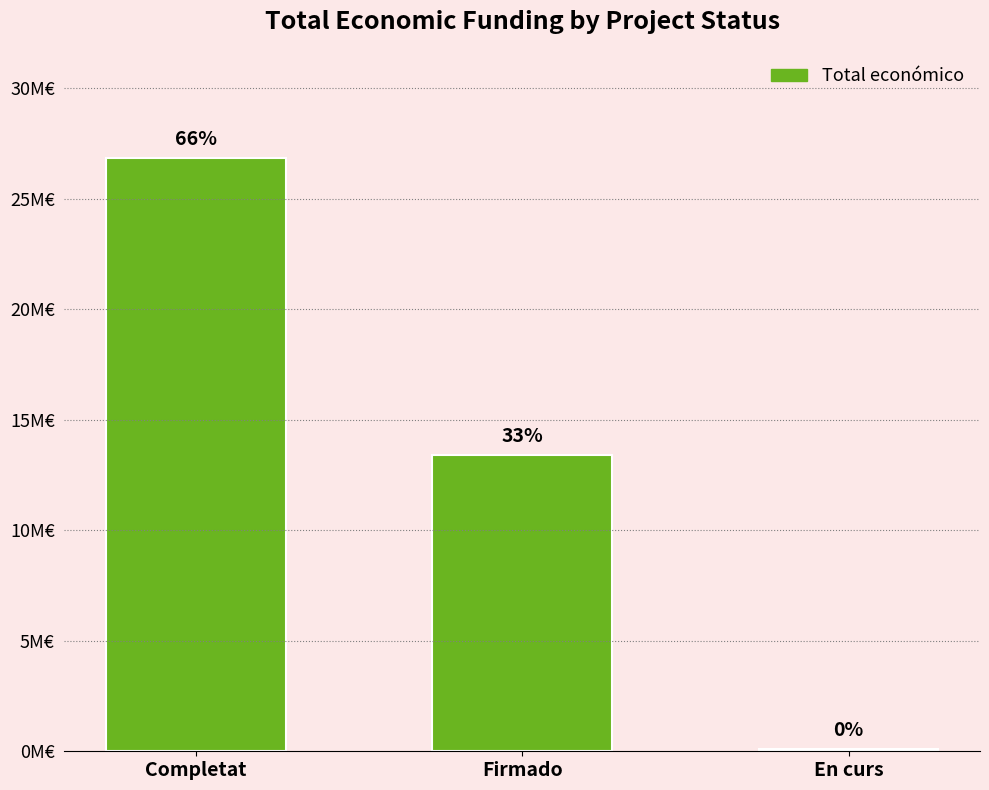

Does the chart contain any negative values?

No